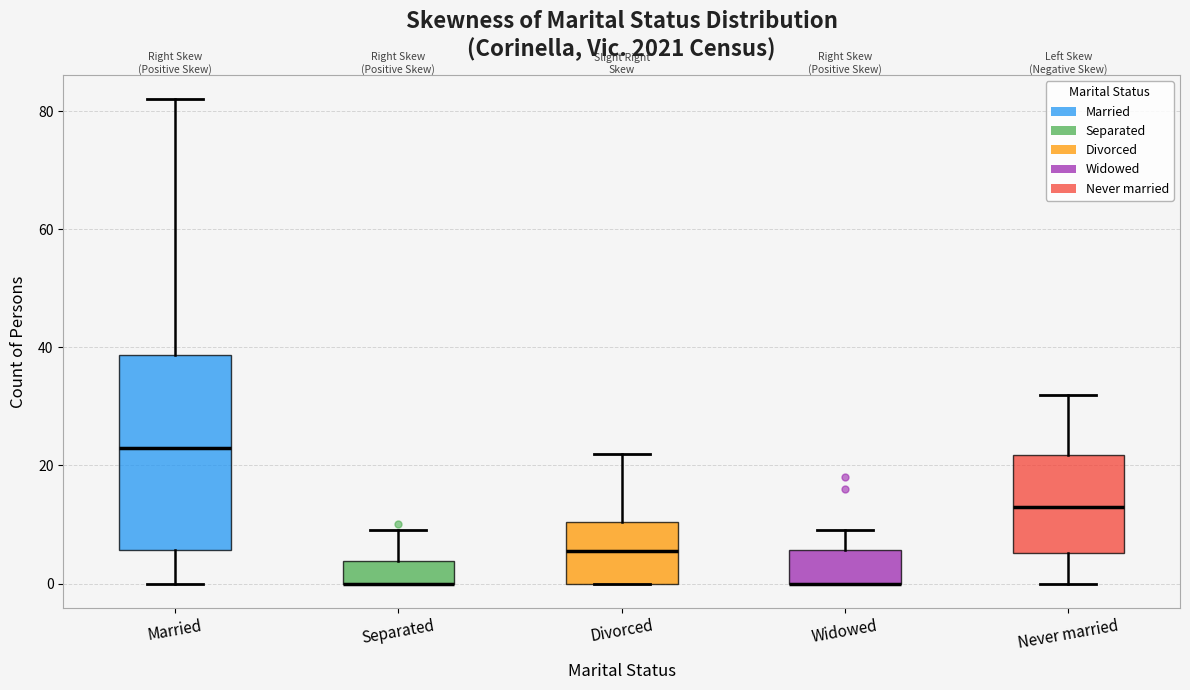

Reading left to right, read every box against the y-axis: the position of its median line, the range the box covers, and the ends of its whiskers. The values are not printed on the chart, so give them approximately, as read against the axis.

Married: median 24, box 6 to 38, whiskers 0 to 82
Separated: median 0 (drawn on the box's lower edge), box 0 to 4, whiskers 0 to 10
Divorced: median 6, box 0 to 10, whiskers 0 to 22
Widowed: median 0 (drawn on the box's lower edge), box 0 to 6, whiskers 0 to 10
Never married: median 14, box 6 to 22, whiskers 0 to 32